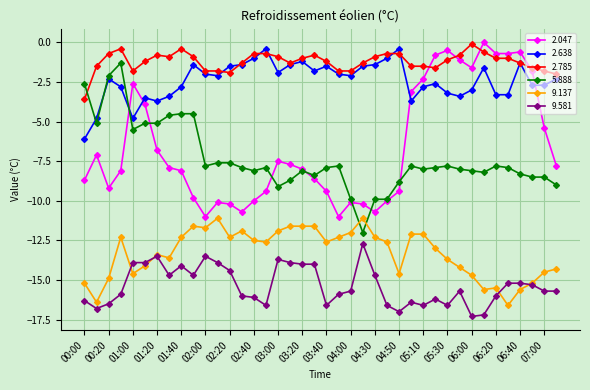

What is the difference between the maximum and second lowest values in the 9.137 series?

5.3